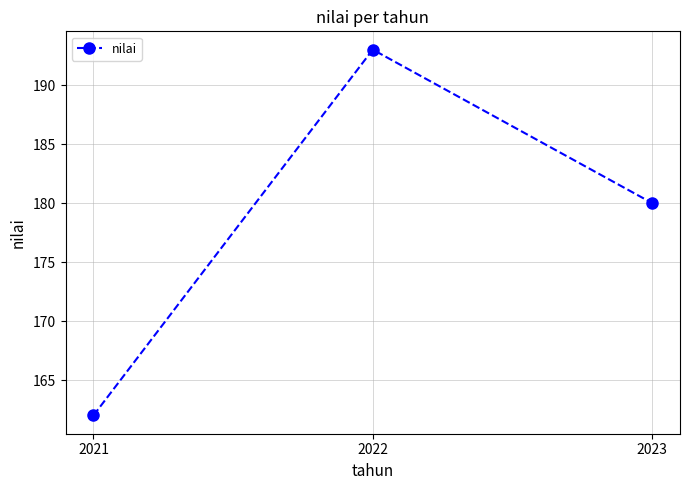

Is this an area chart (filled region under the line)?

No